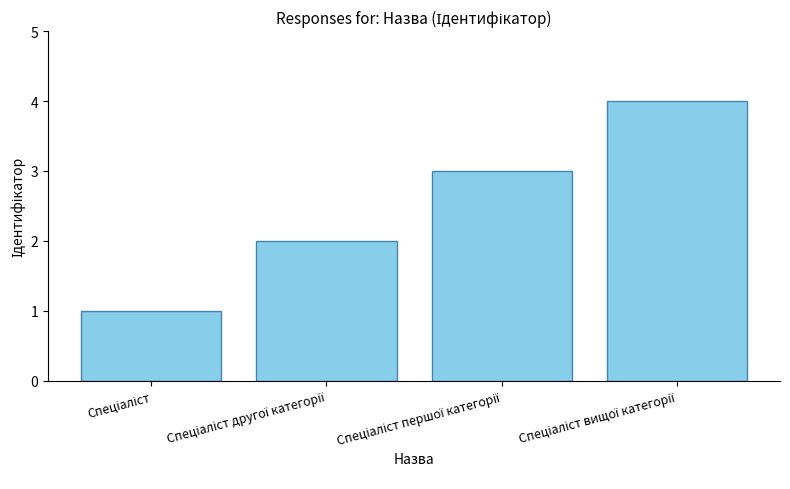

Reading left to right, what are all the values shown in this chart?

1	2	3	4